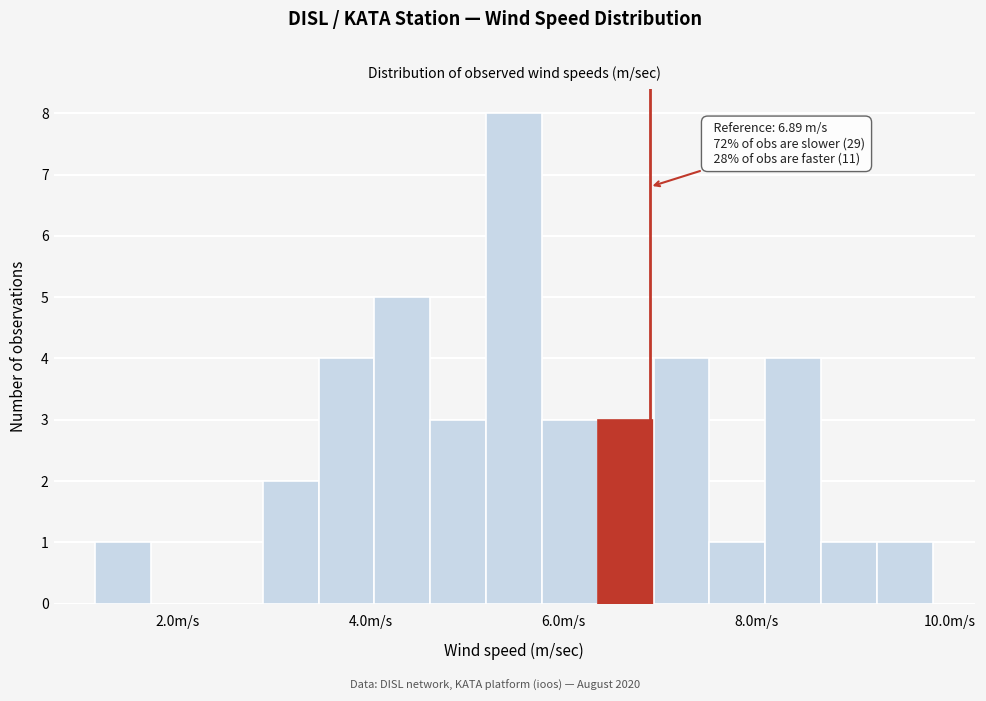

Read against the x-axis, roughly where is the centre of the tallest bar?

5.4